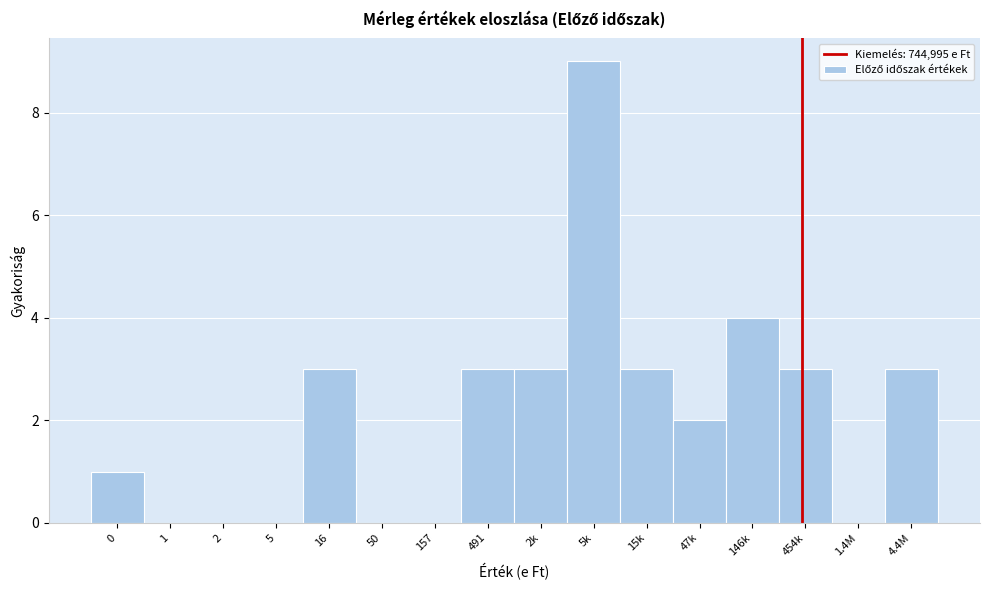

Reading left to right, what are all the values shown in this chart?

0=1	1=0	2=0	5=0	16=3	50=0	157=0	491=3	2k=3	5k=9	15k=3	47k=2	146k=4	454k=3	1.4M=0	4.4M=3